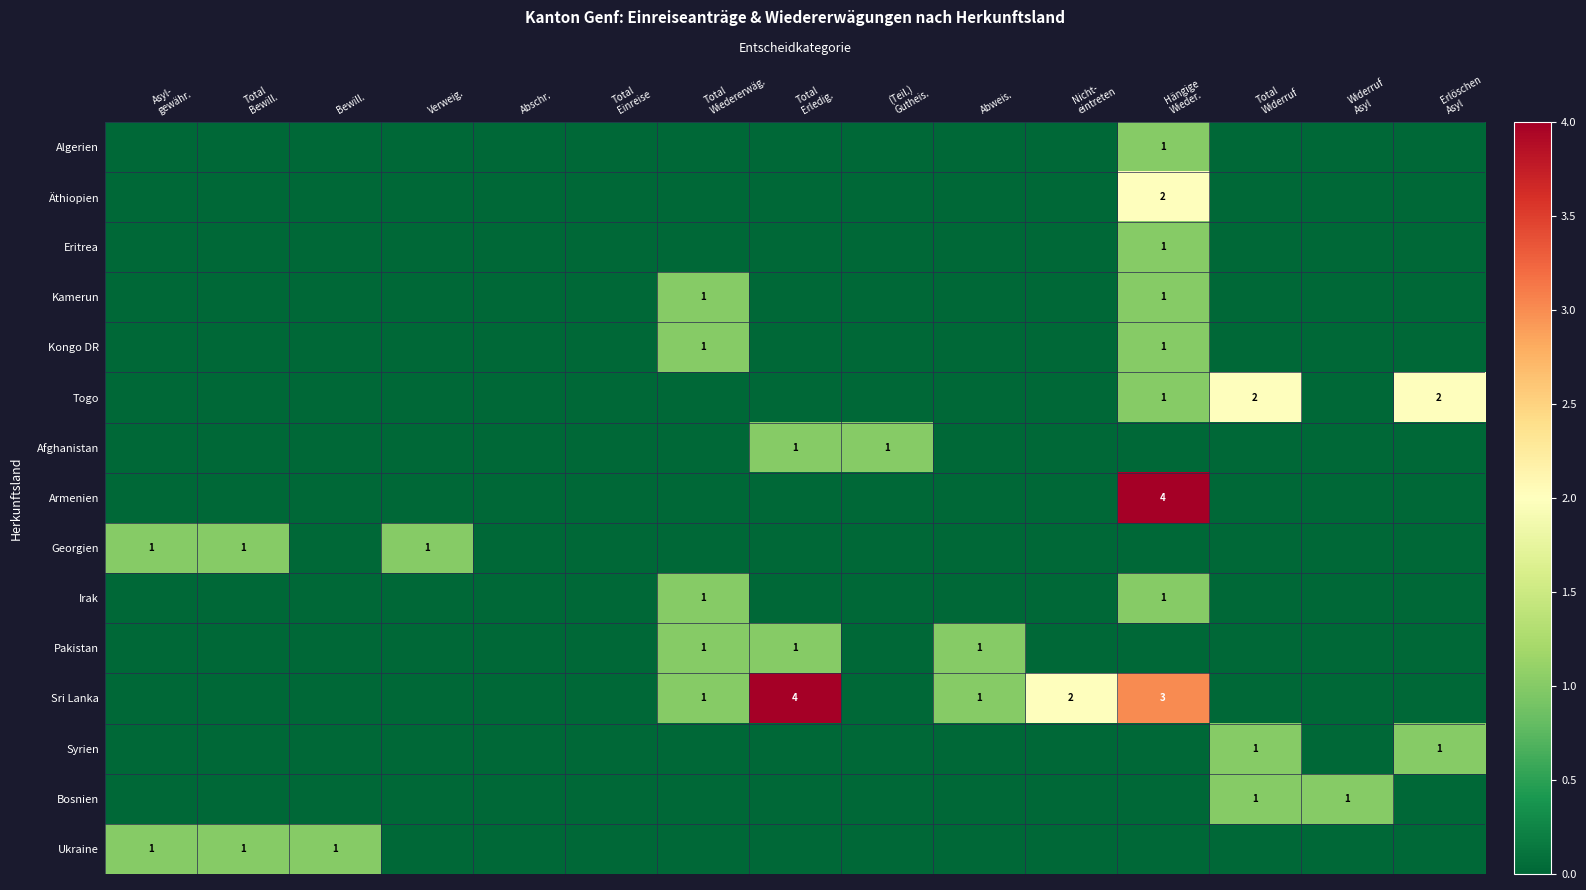

At how many categories does at least one series exceed 3?

2